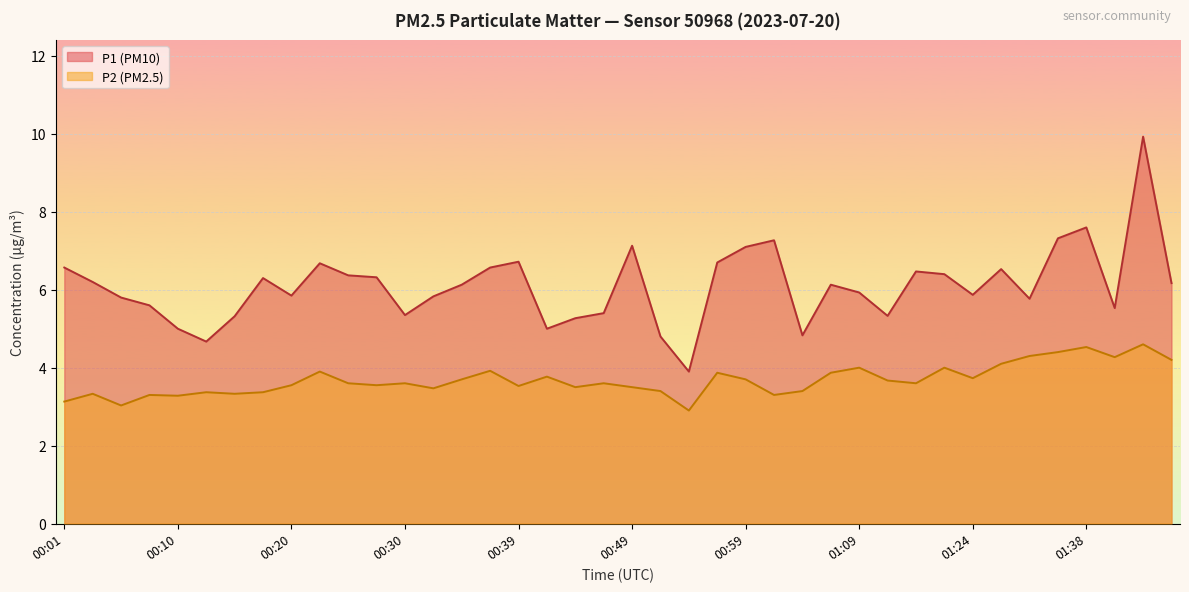

How many distinct data groups are displayed?

2